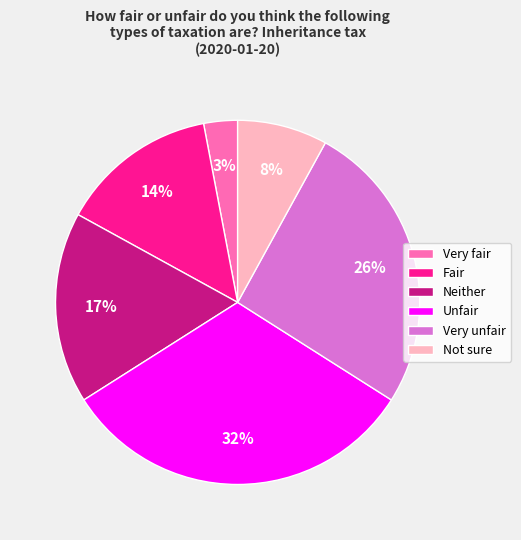

Which has a higher value, Neither or Very fair?

Neither